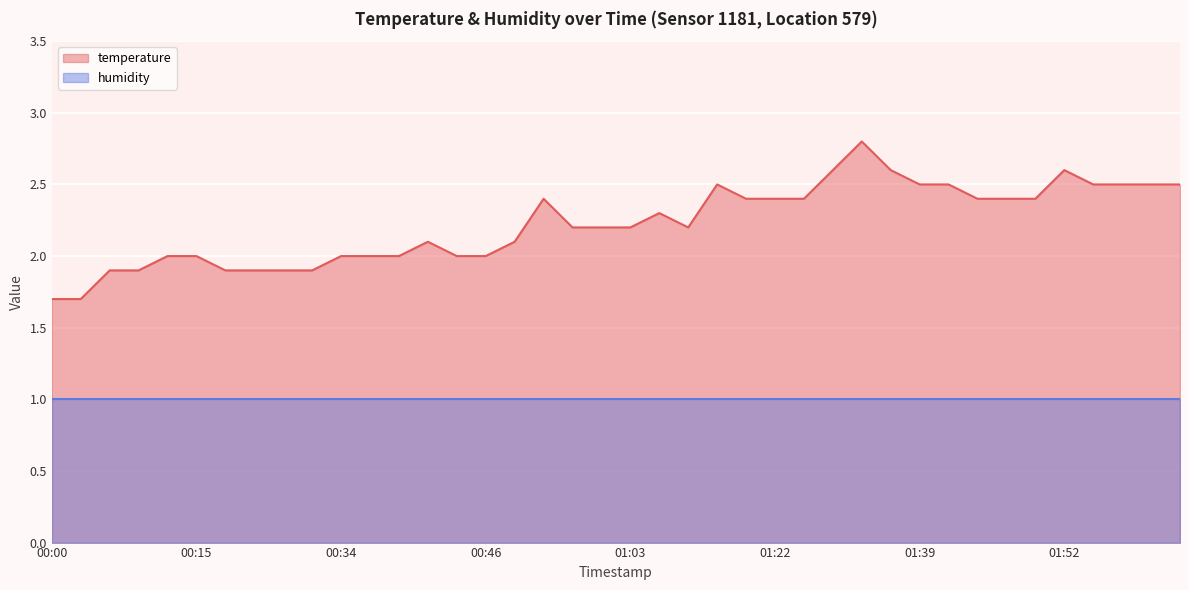

Count the number of data series in this chart.

2